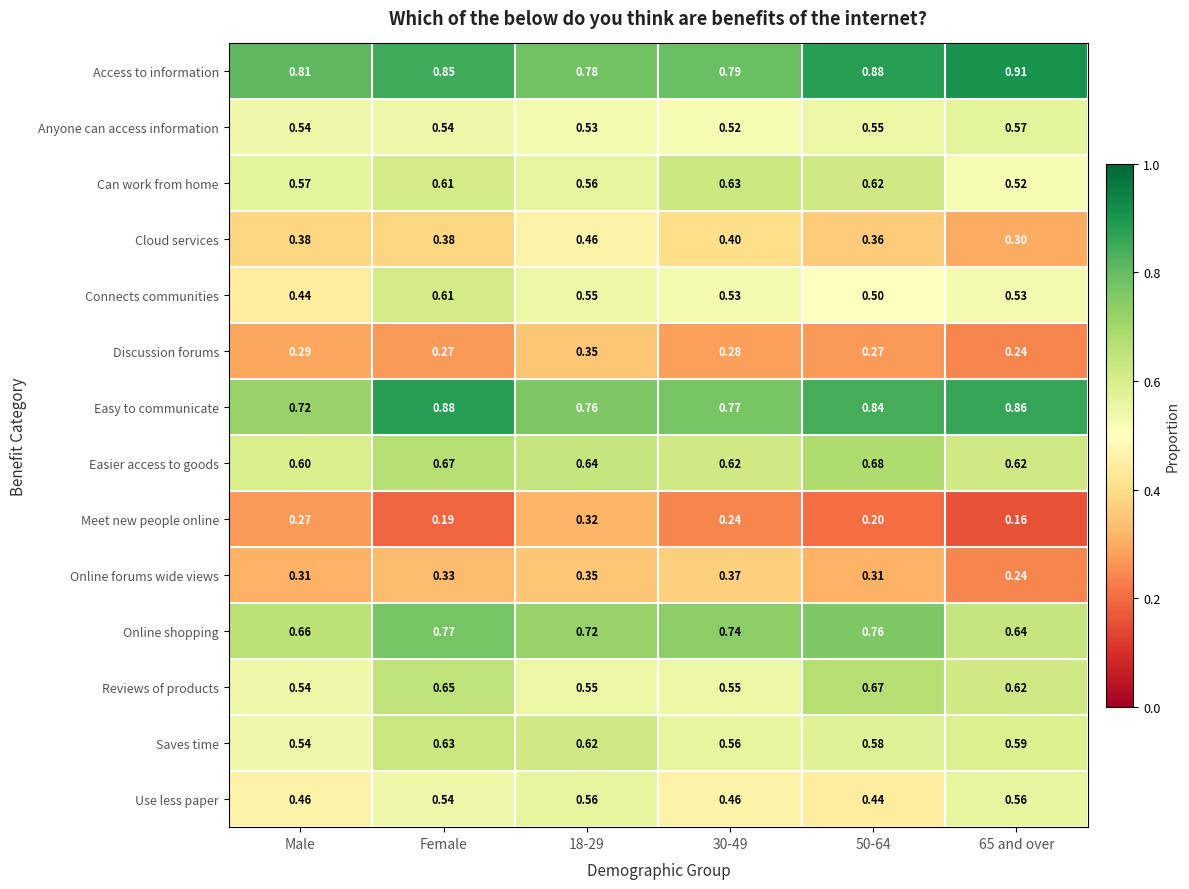

Which series changed the most between Male and 65 and over?

Easy to communicate